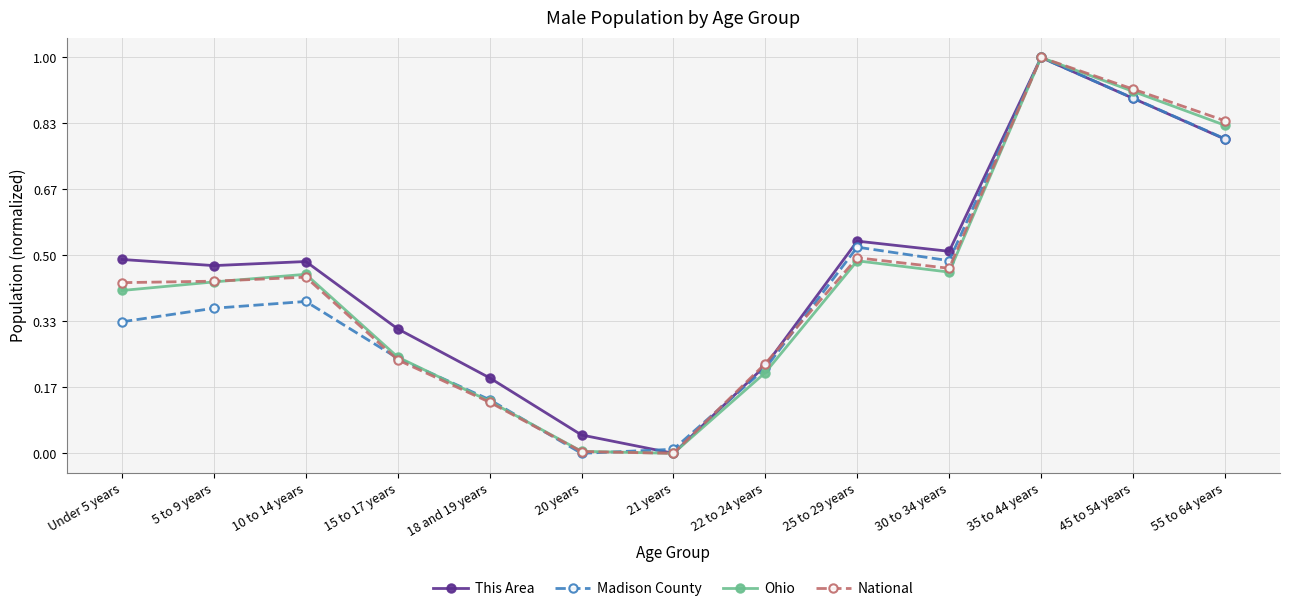

Is the value of This Area at 35 to 44 years greater than the value of Madison County at 21 years?

Yes